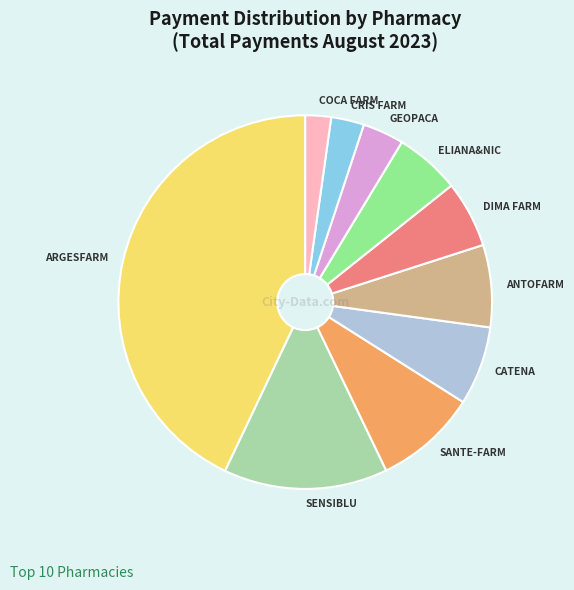

Is it true that ARGESFARM is 43% of the pie?

True